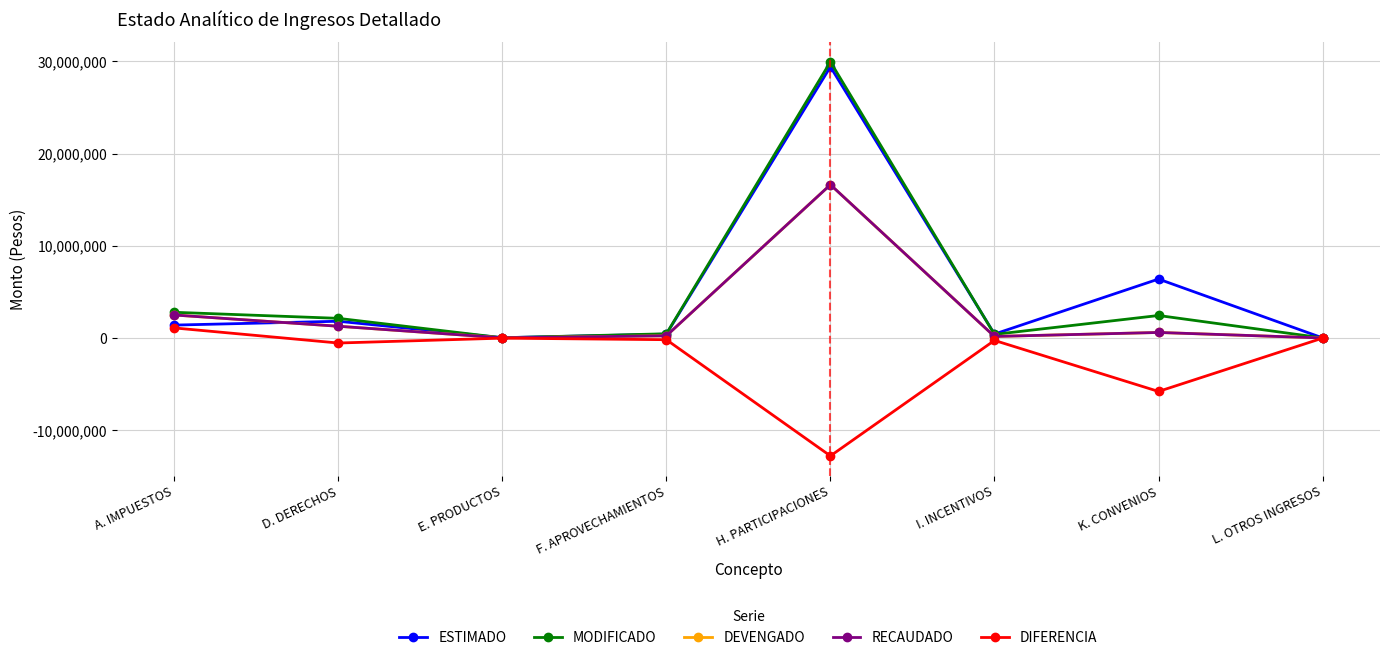

At which category does ESTIMADO reach its first local valley?

E. PRODUCTOS